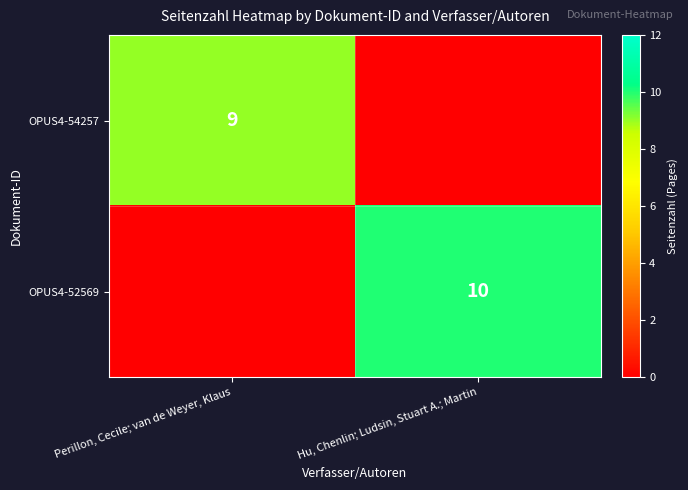

How many distinct data groups are displayed?

2